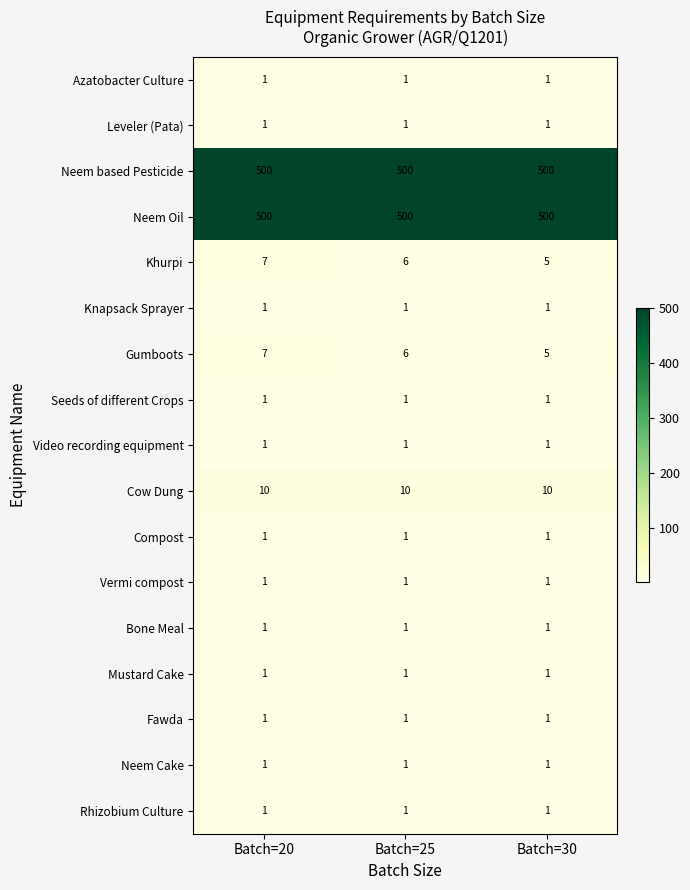

True or false: Leveler (Pata) has a value of 1 at Batch=20.

True